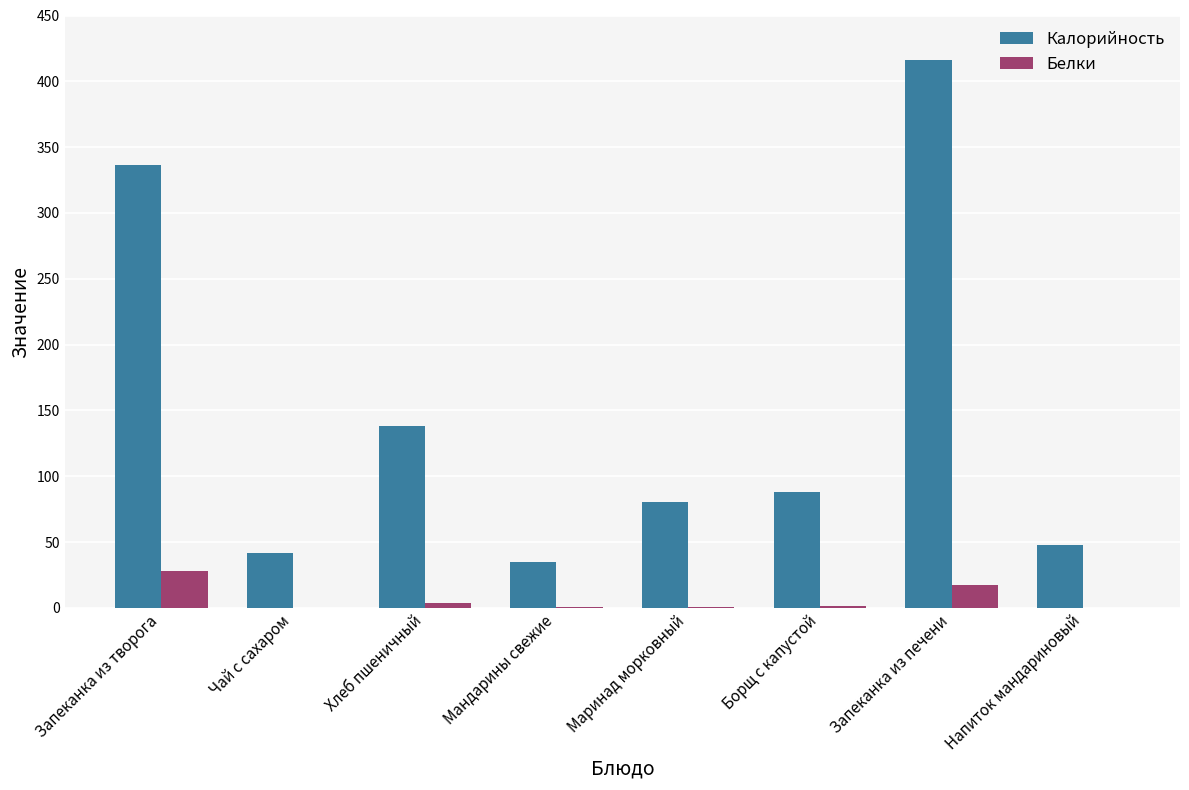

What is the sum of all Белки values?

52.8